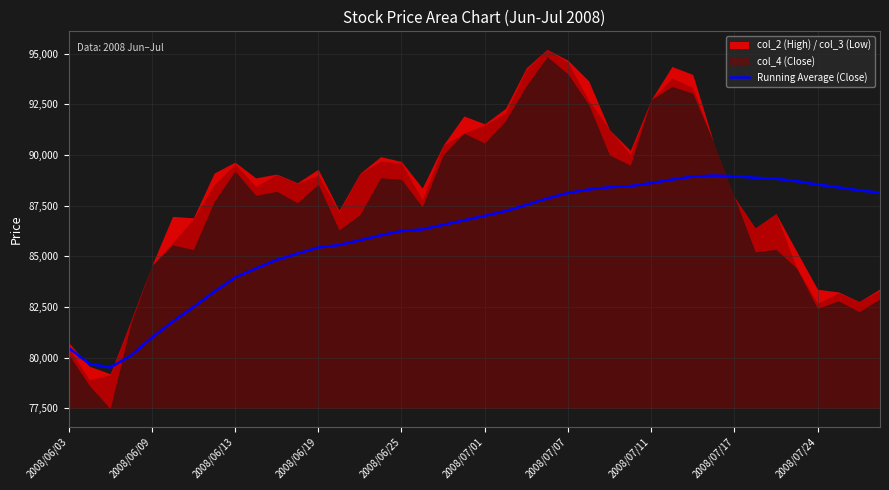

What is the lowest value of the Running Average (Close) series?

79506.7